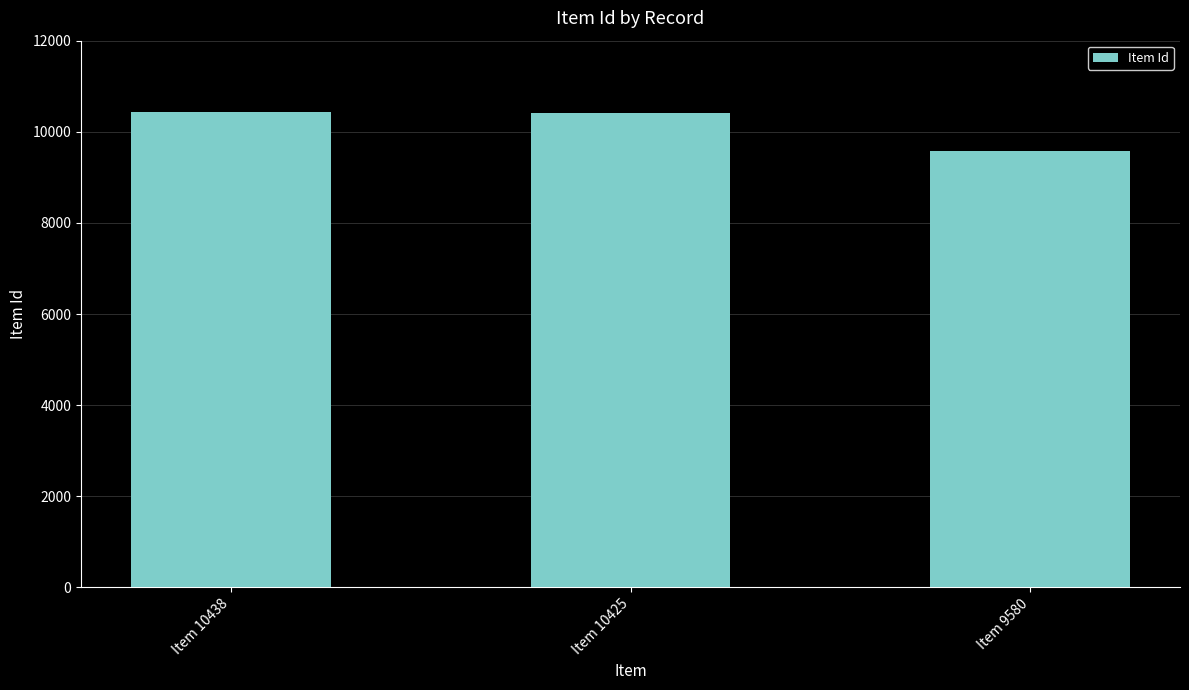

What is the change in value from Item 10438 to Item 9580?

-858